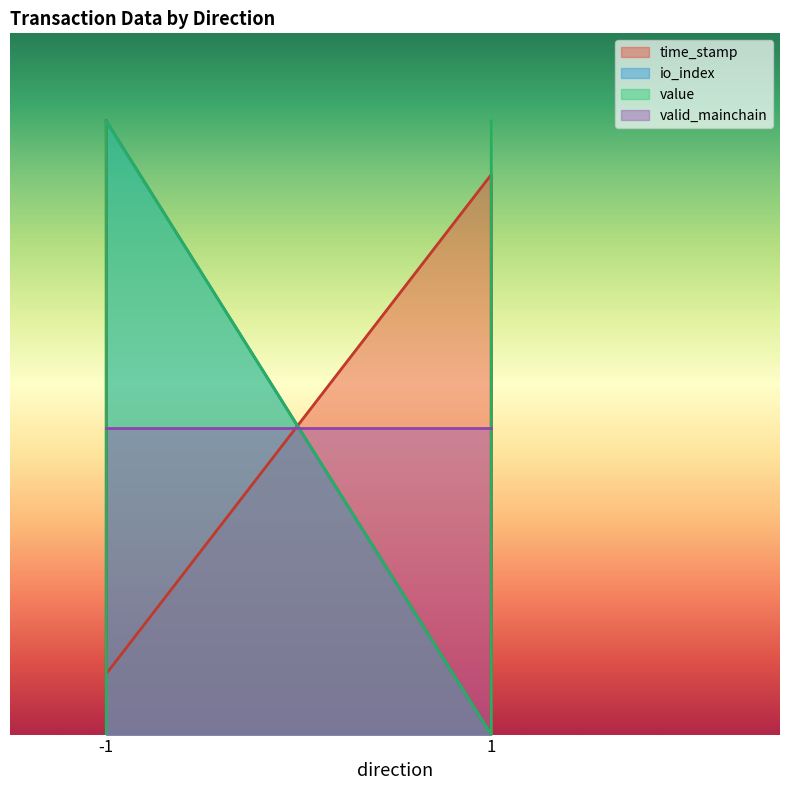

Is it true that time_stamp equals 636983450 at -1?

False